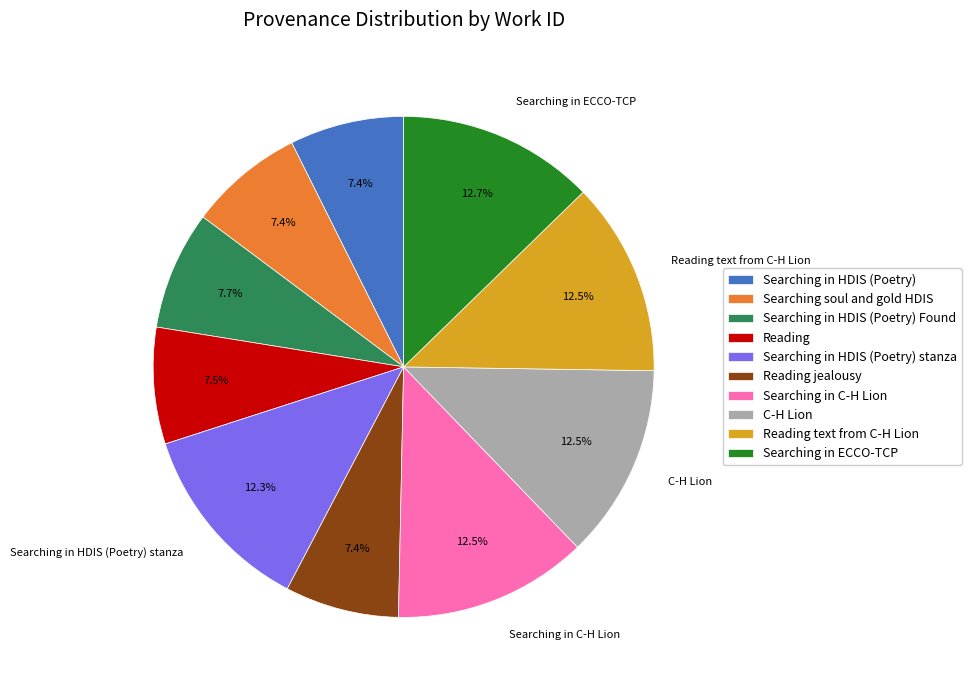

What is the ratio of the value at Searching in HDIS (Poetry) stanza to the value at C-H Lion?

1.0